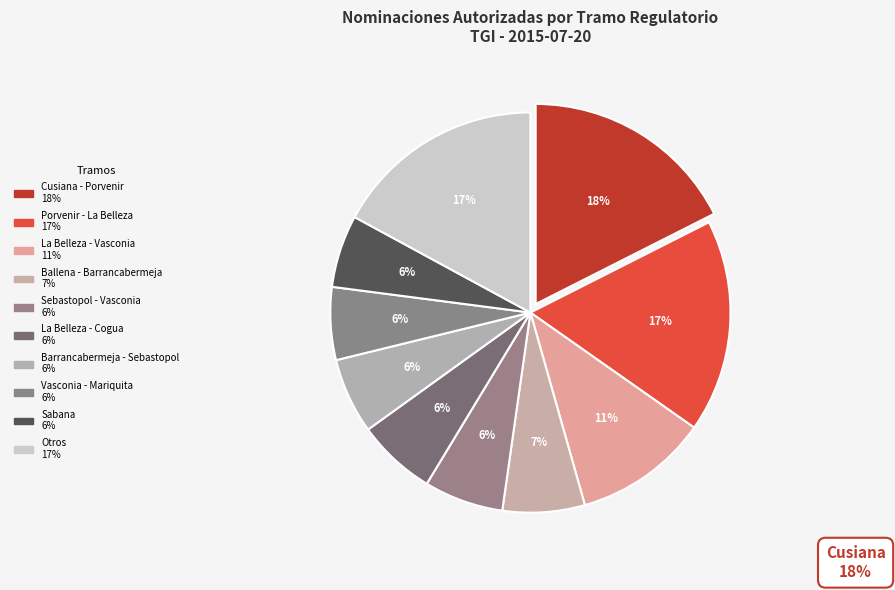

Count the number of slices in the pie.

10